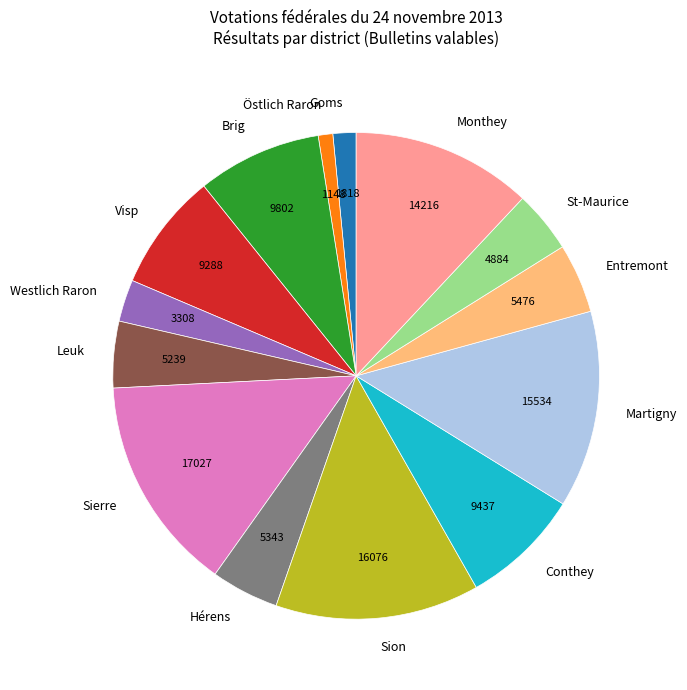

Between Östlich Raron and Brig, which is larger?

Brig